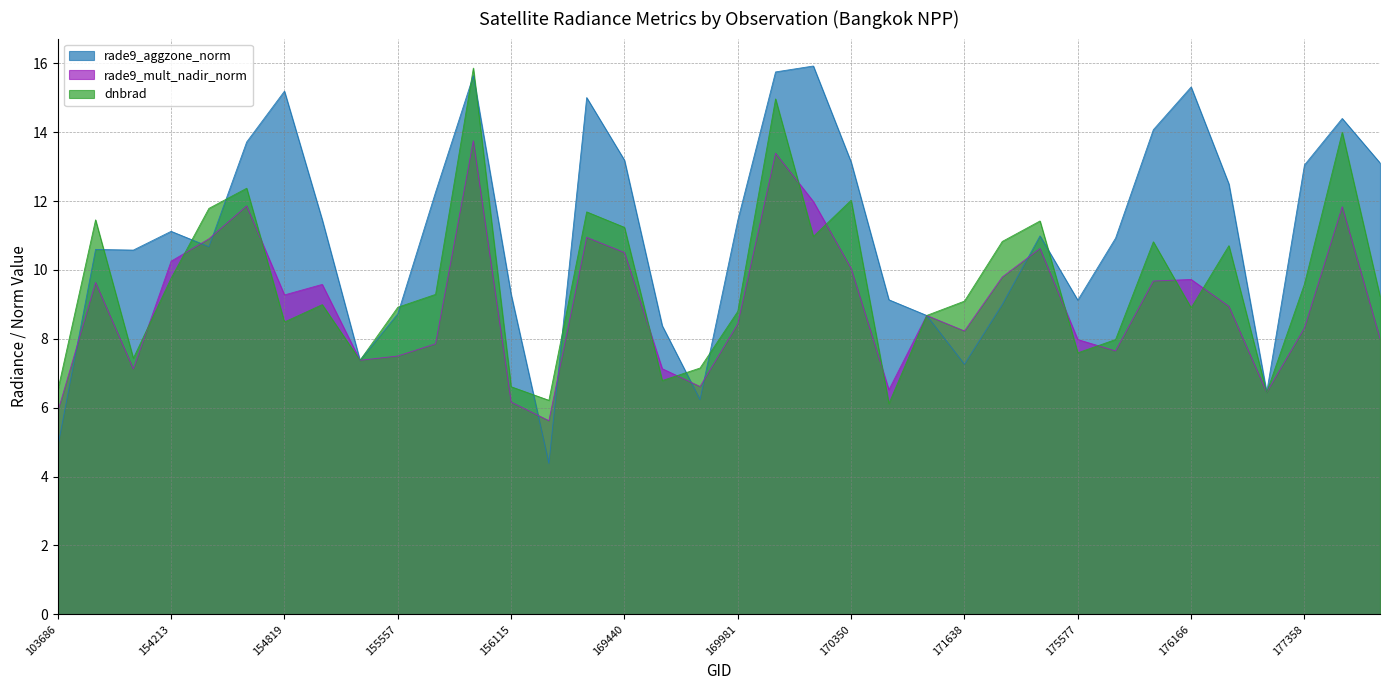

Rank the categories by rade9_aggzone_norm value from lowest to highest.

156294, 103686, 169799, 176748, 171638, 155372, 169621, 170716, 155557, 174612, 175577, 170531, 156115, 148741, 143430, 154406, 175964, 174800, 154213, 169981, 155191, 155739, 176359, 177358, 180558, 170350, 169440, 154607, 176155, 180348, 169262, 154819, 176166, 155937, 170155, 170168